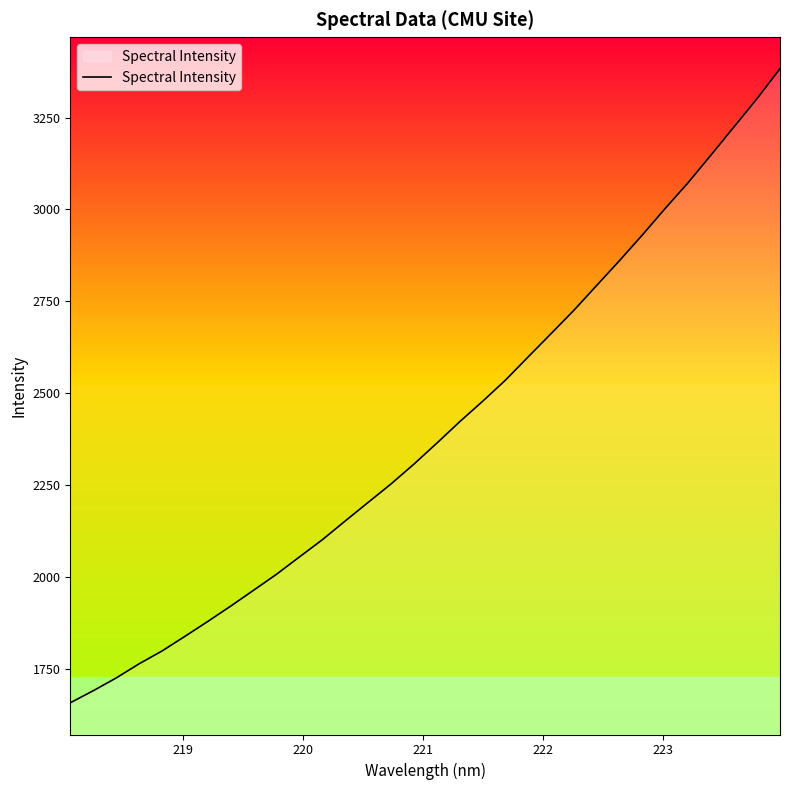

What is the minimum value shown in the chart?

1657.8